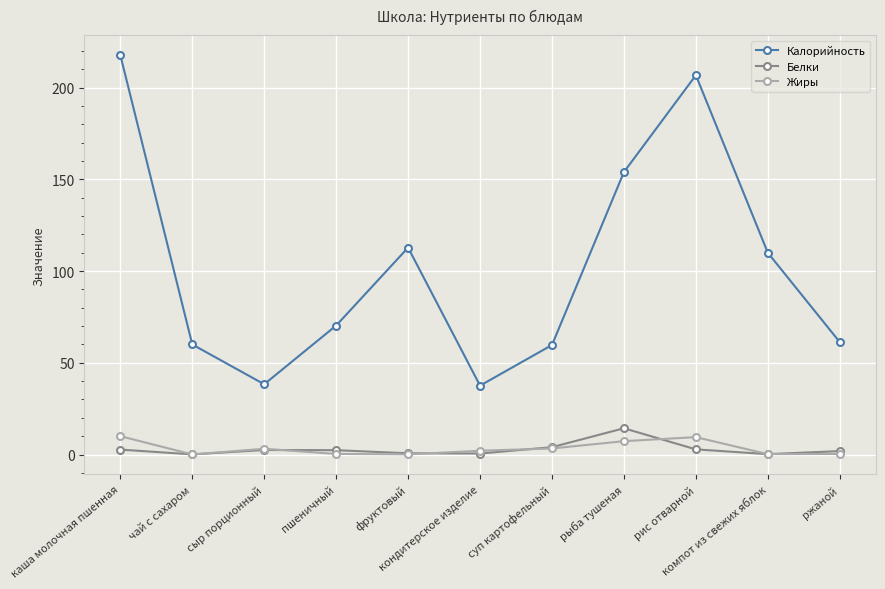

Which series has the largest total across all categories?

Калорийность